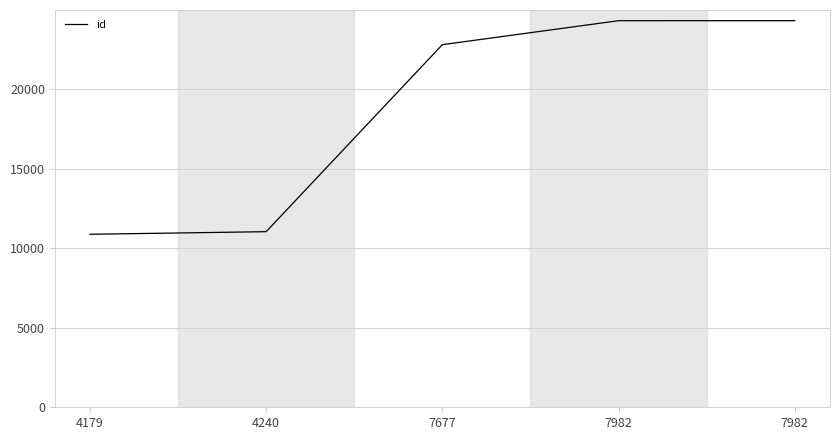

How many lines are shown in the chart?

1